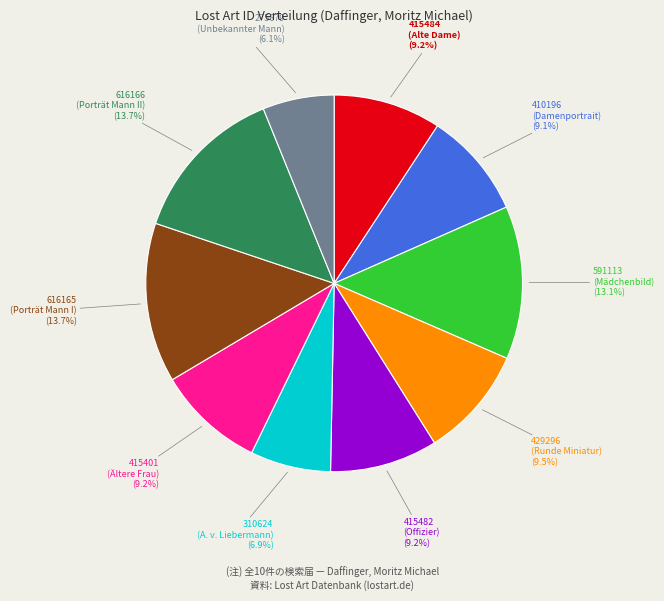

What is the ratio of the value at 415401 (Ältere Frau) to the value at 616166 (Porträt Mann II)?

0.7